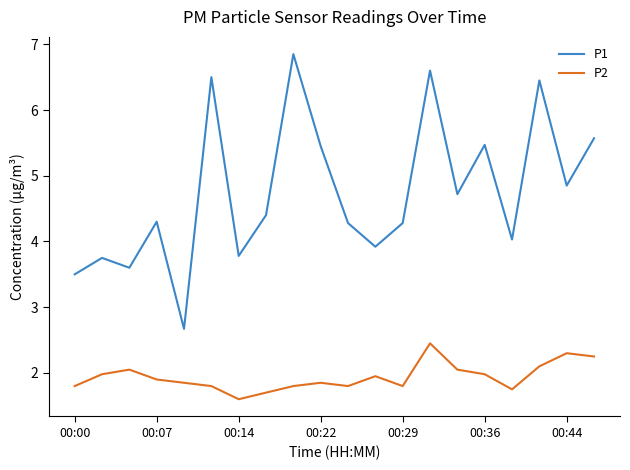

True or false: P2 and P1 intersect in this chart.

False